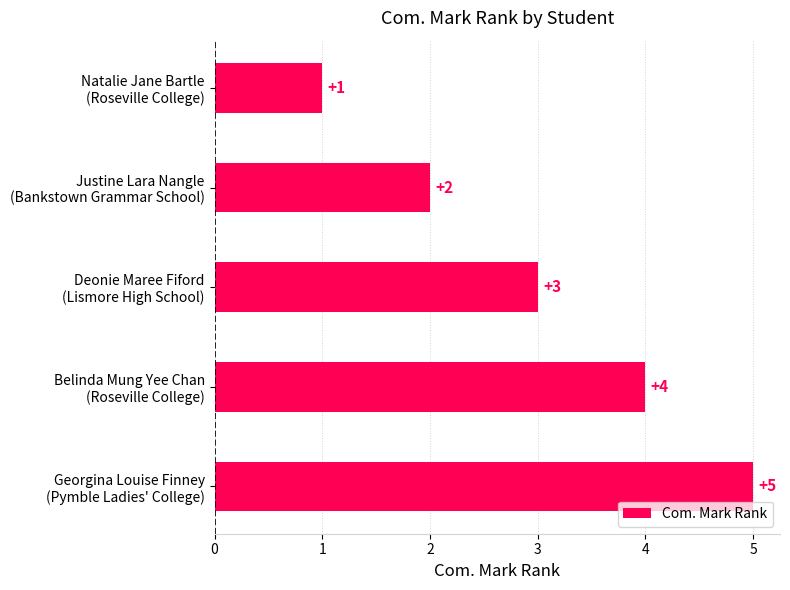

How many values are between 2 and 4?

3